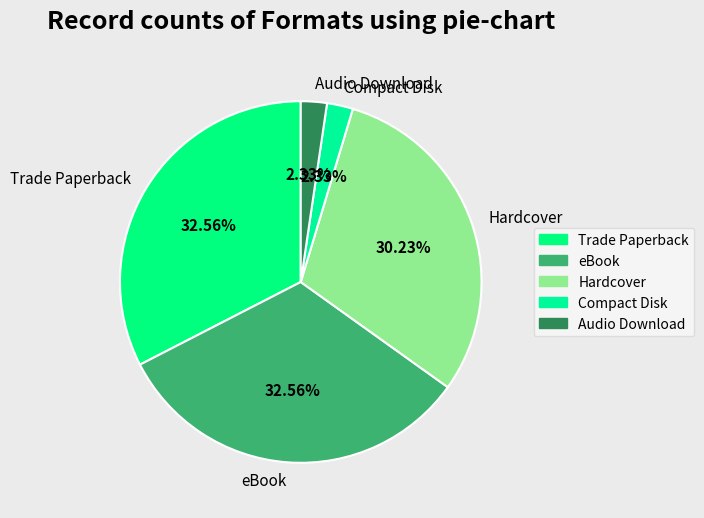

What percentage do Hardcover and eBook together represent?

62.8%